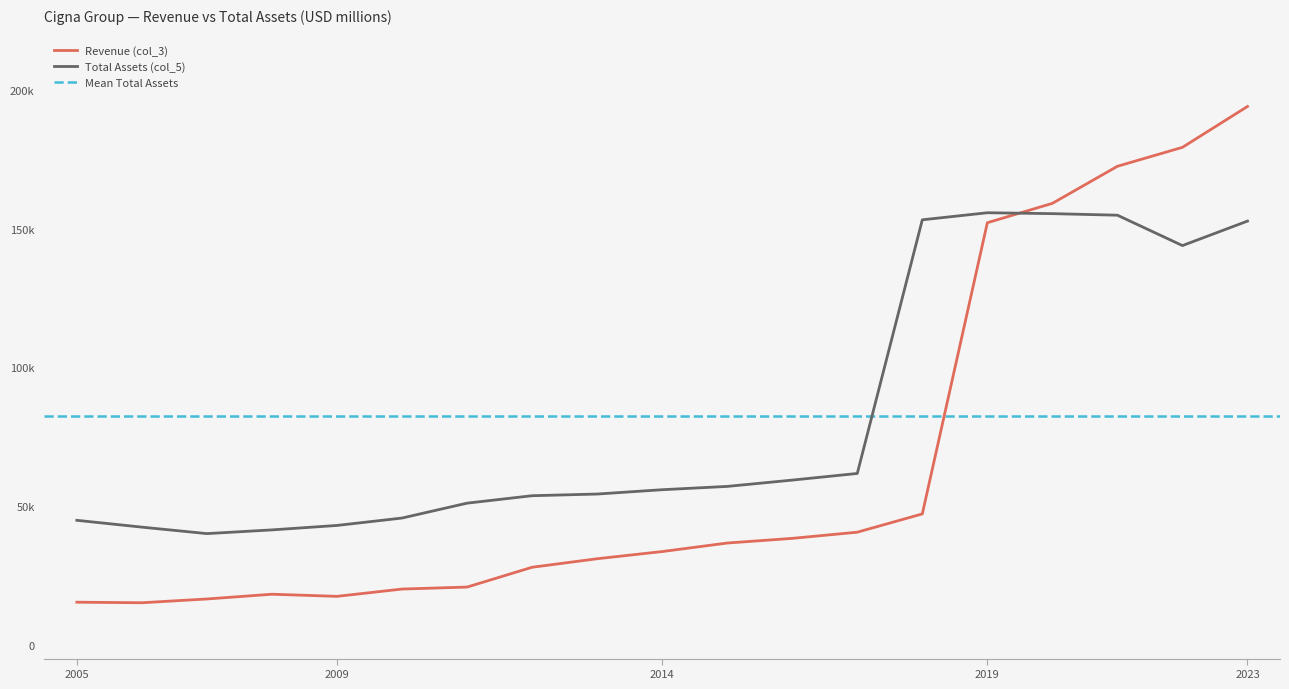

Where do Total Assets (col_5) and Revenue (col_3) first cross each other?

2019 and 2020